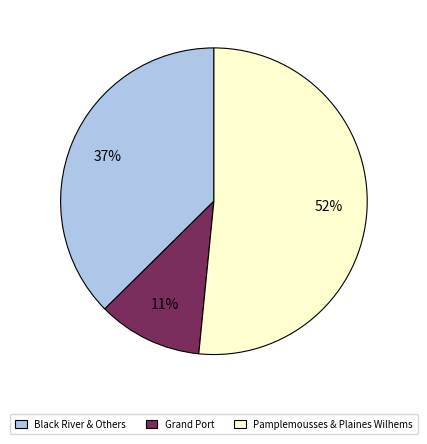

Is there a majority slice in this chart?

Yes